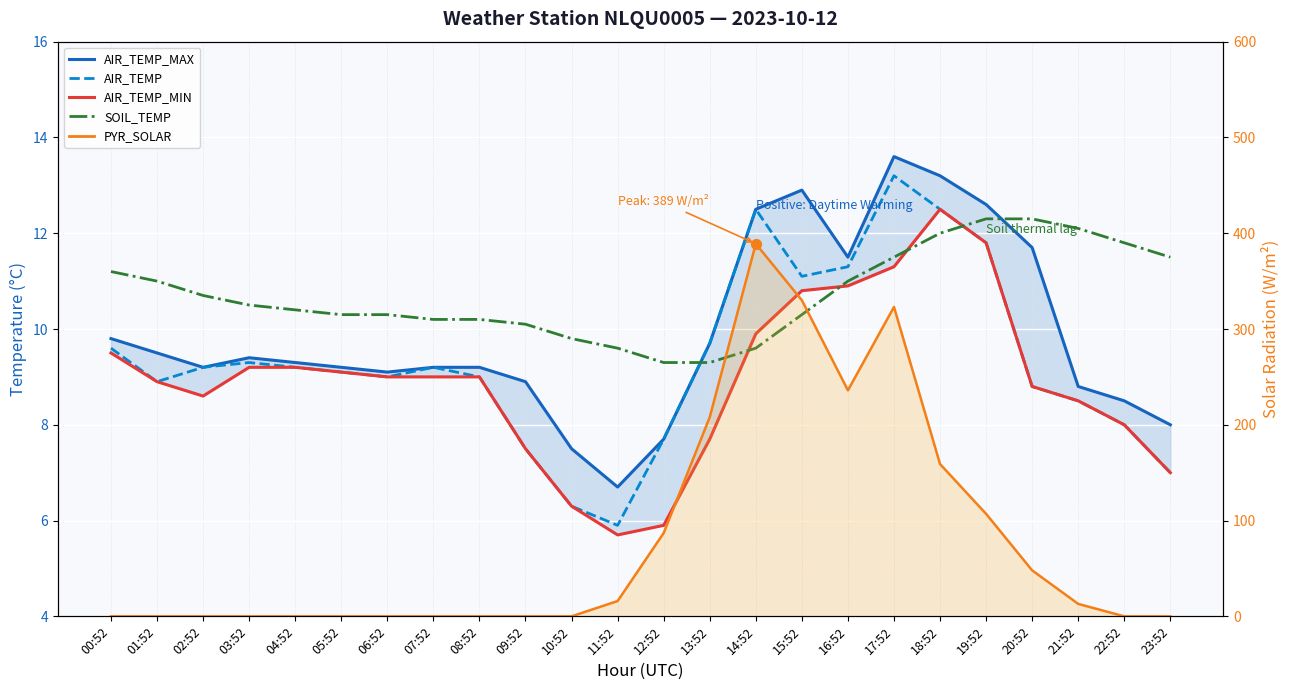

At which category is the sum across all series the highest?

14:52